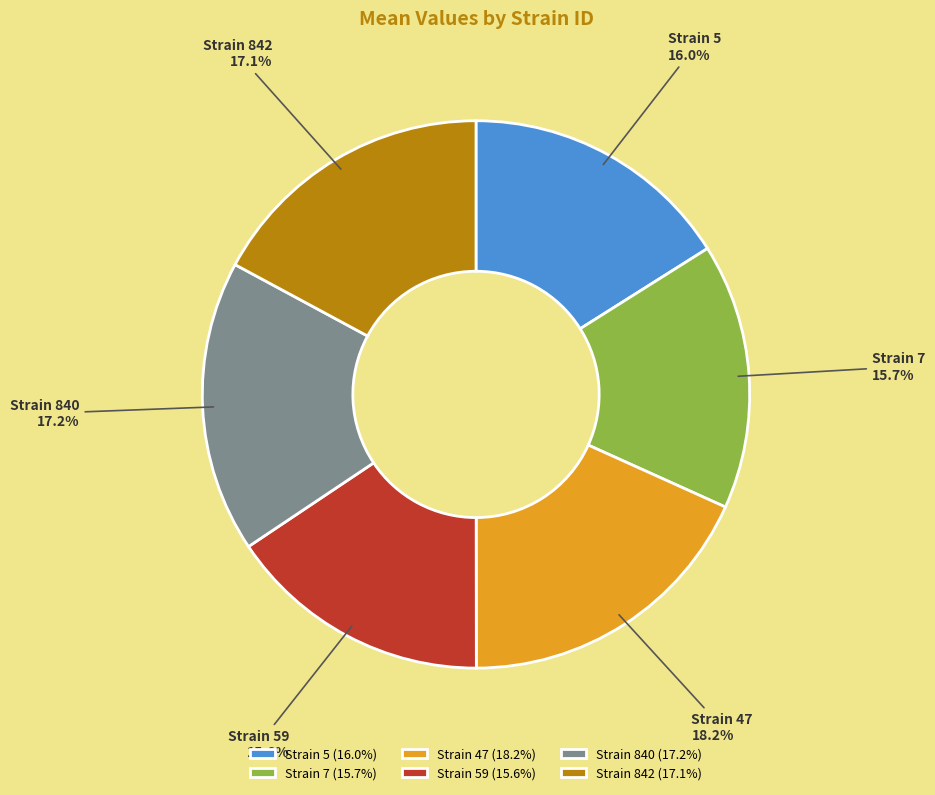

What percentage is NOT represented by Strain 7?

84.3%